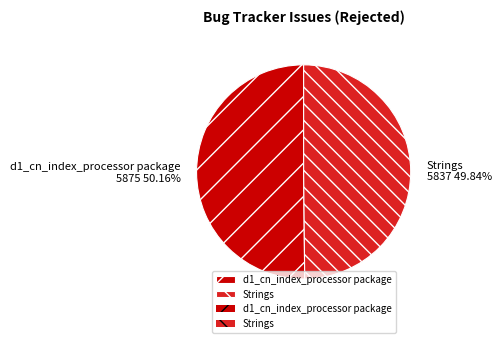

Approximately how many times larger is the value at Strings compared to d1_cn_index_processor package?

1.0